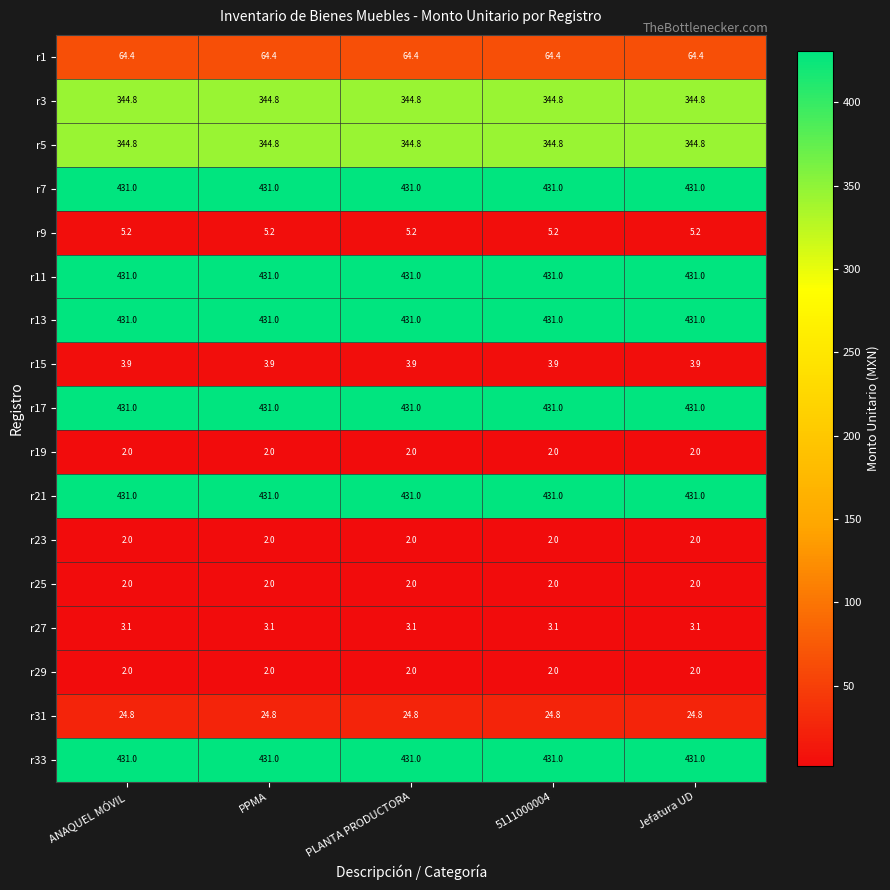

What is the spread (max minus min) of values at Jefatura UD?

429.0